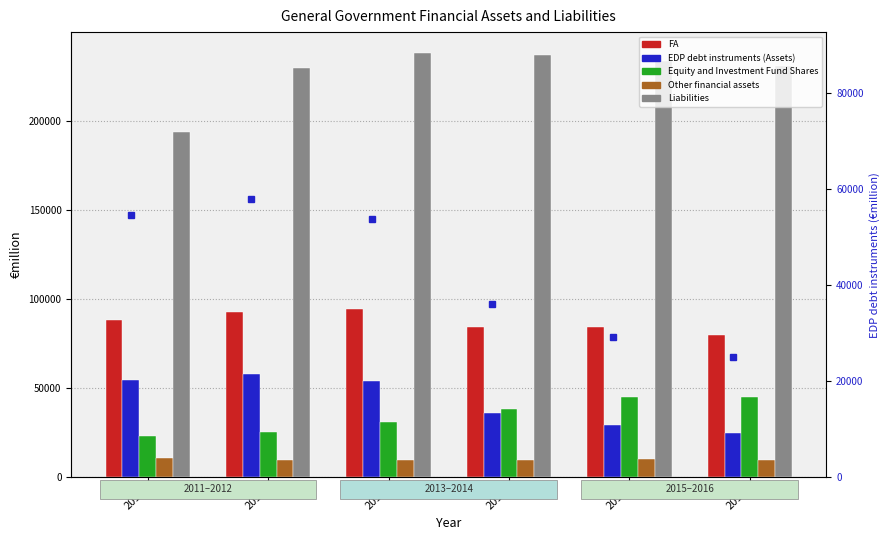

True or false: EDP debt instruments (Assets) marker has a value of 13721 at 2015.

False